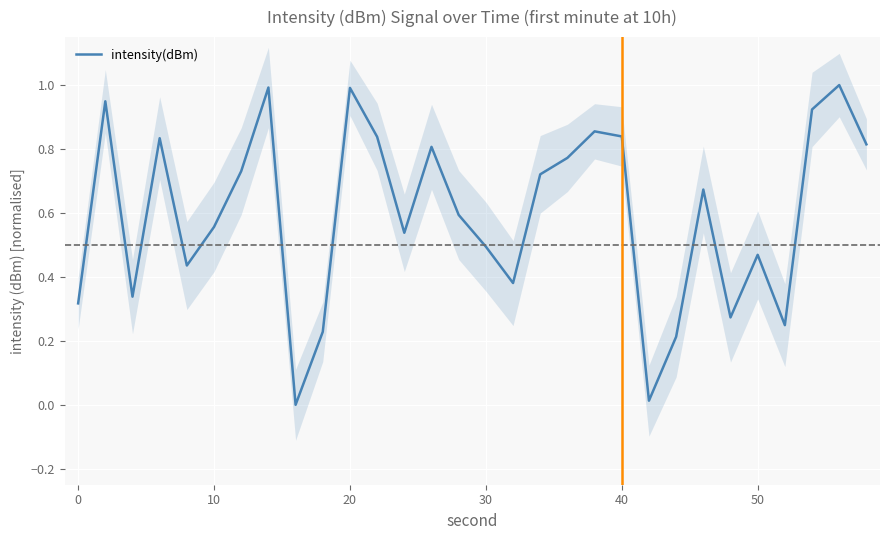

The value of intensity(dBm) at 20 is 1.0. True or false?

True